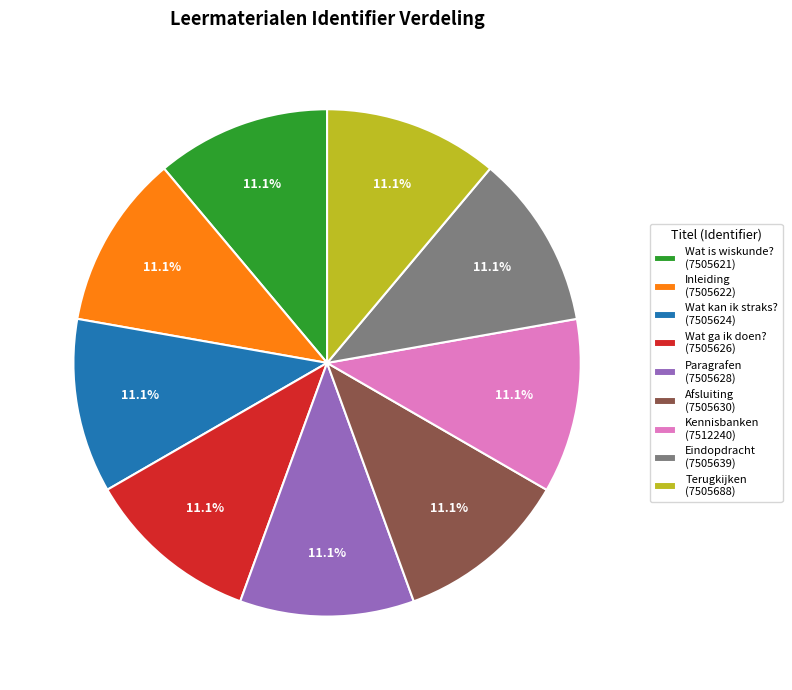

The Kennisbanken slice represents 1% of the pie. True or false?

False